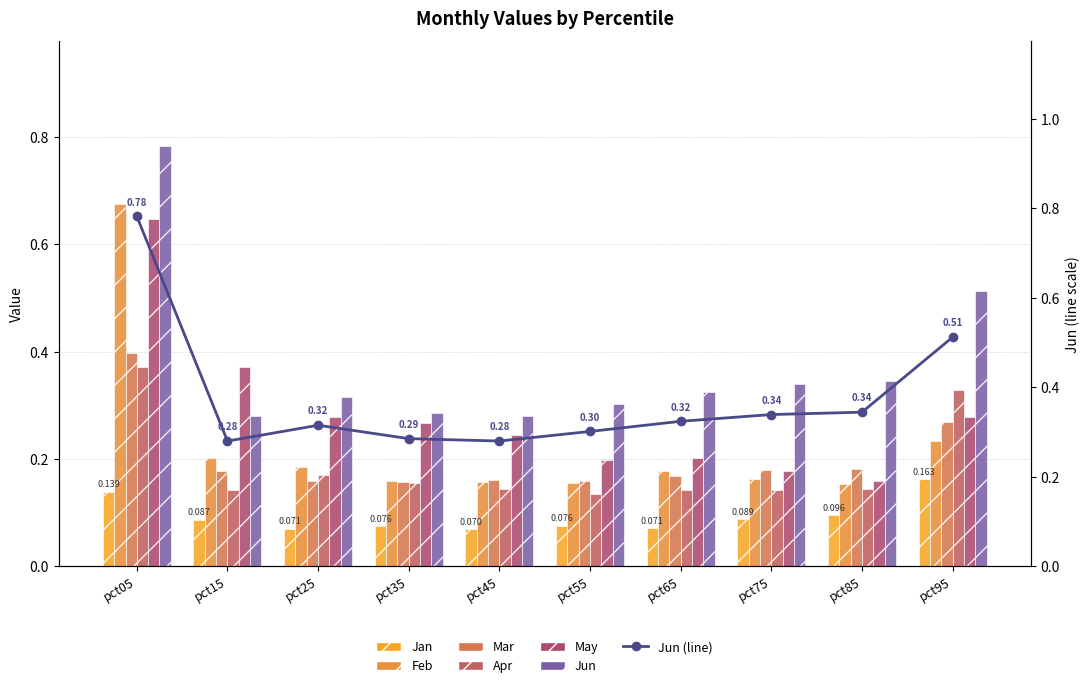

How many Jan values are between 0 and 1?

10